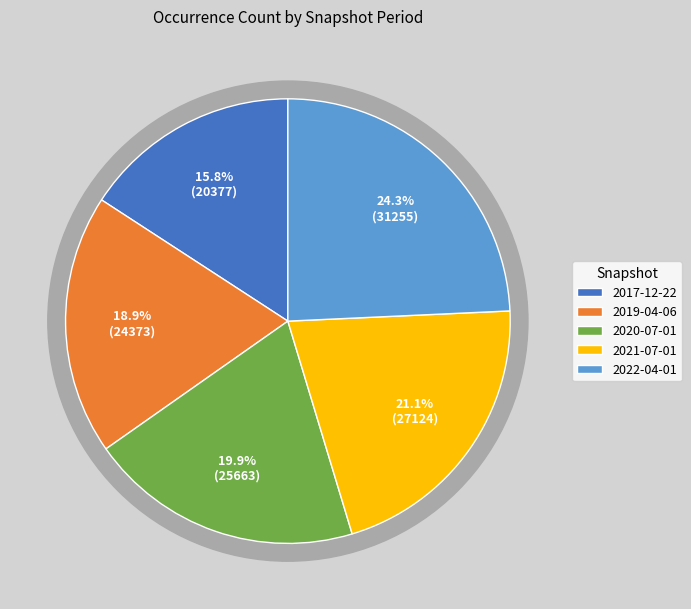

True or false: 2021-07-01 accounts for 21% of the total.

True